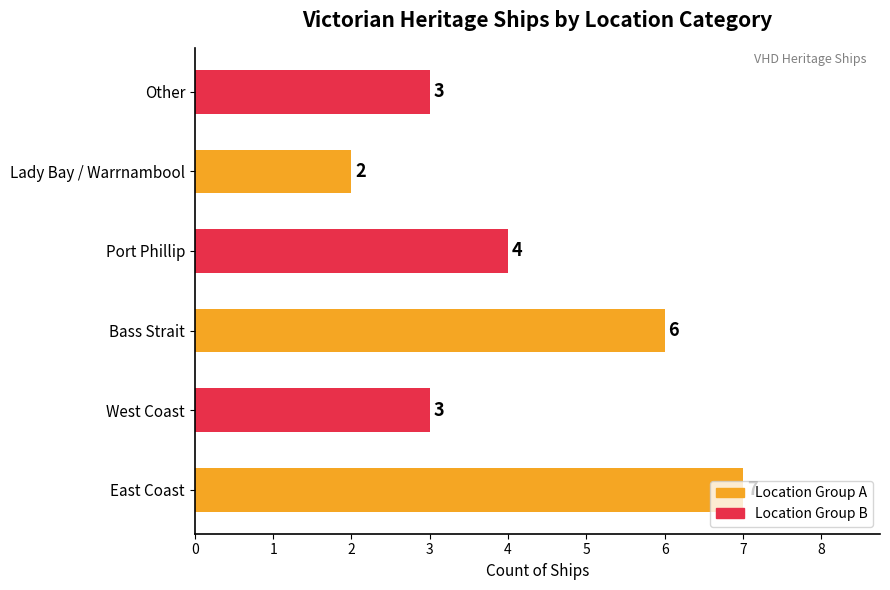

What is the greatest value displayed?

7